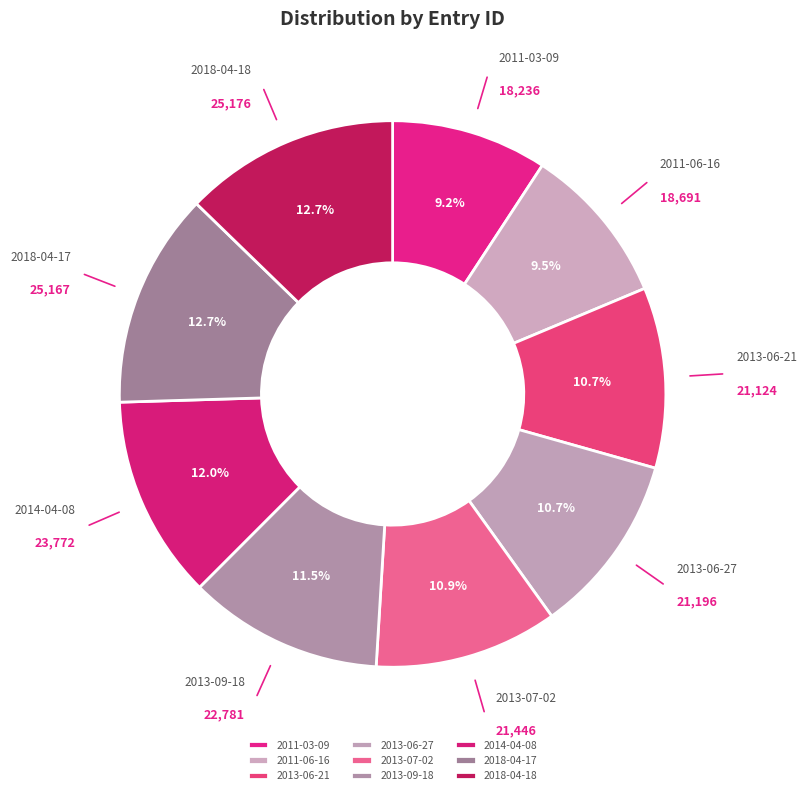

Approximately how many times larger is the value at 2014-04-08 compared to 2013-06-21?

1.1